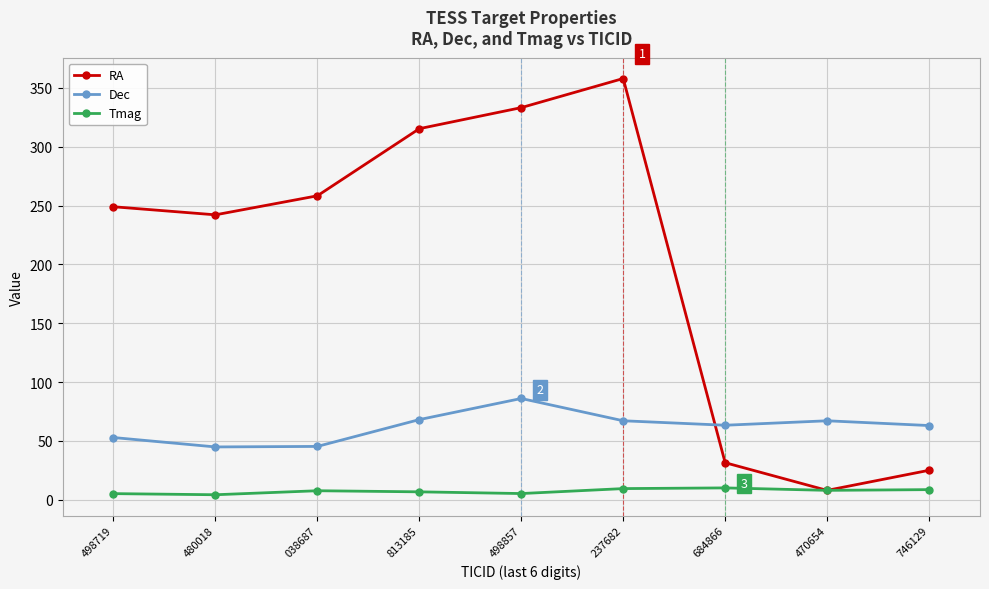

How many intersections are there between Dec and RA?

1